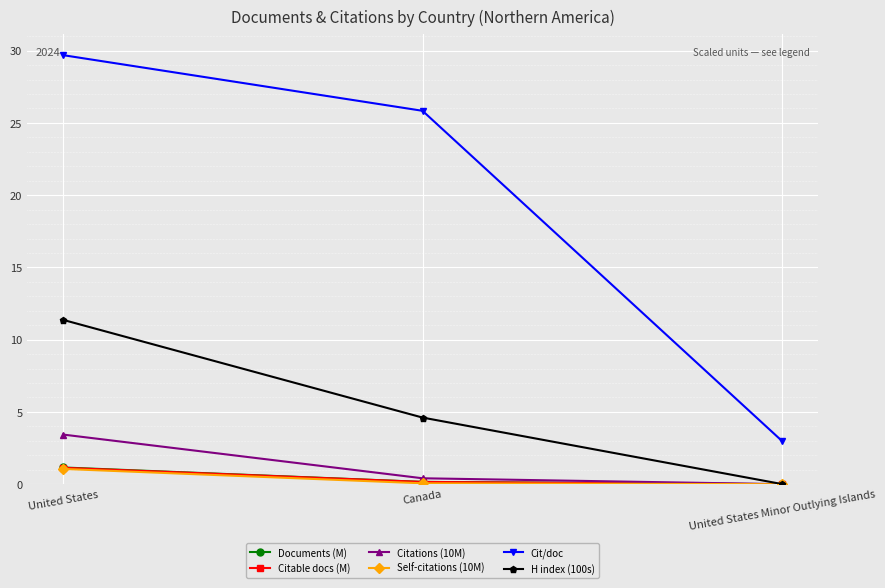

What value does the Self-citations (10M) series have at United States?

1.1